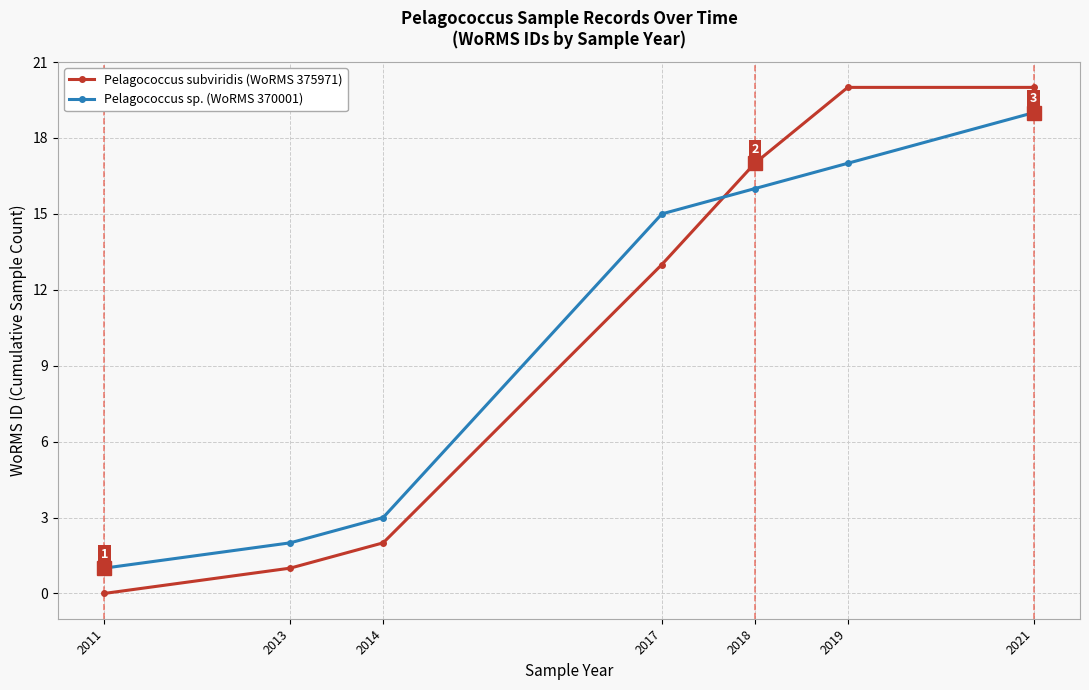

Reading right to left, extract all data points from this chart.

Pelagococcus subviridis (WoRMS 375971): 20	20	17	13	2	1	0
Pelagococcus sp. (WoRMS 370001): 19	17	16	15	3	2	1